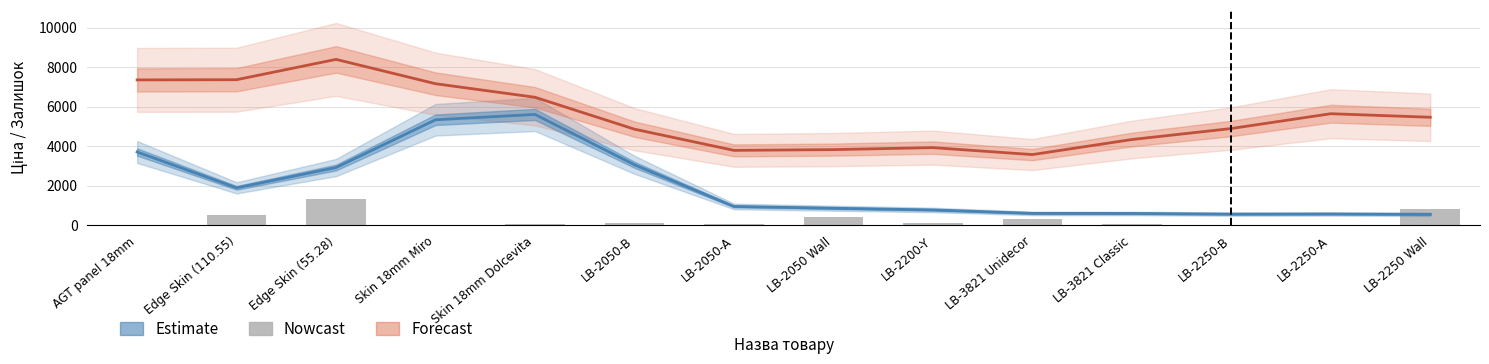

Reading left to right, list all the values displayed in this chart.

AGT panel 18mm=7	Edge Skin (110.55)=508	Edge Skin (55.28)=1342	Skin 18mm Miro=11	Skin 18mm Dolcevita=59	LB-2050-B=98	LB-2050-A=35	LB-2050 Wall=426	LB-2200-Y=94	LB-3821 Unidecor=323	LB-3821 Classic=53	LB-2250-B=29	LB-2250-A=29	LB-2250 Wall=814